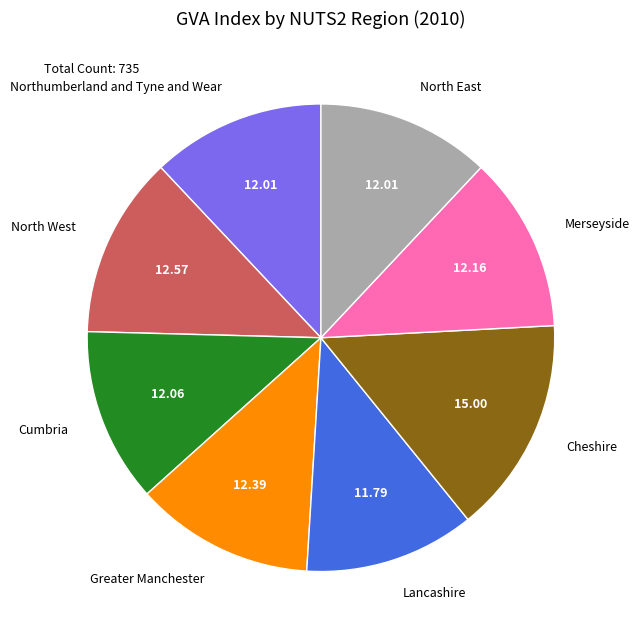

Which has a higher value, Northumberland and Tyne and Wear or North West?

North West